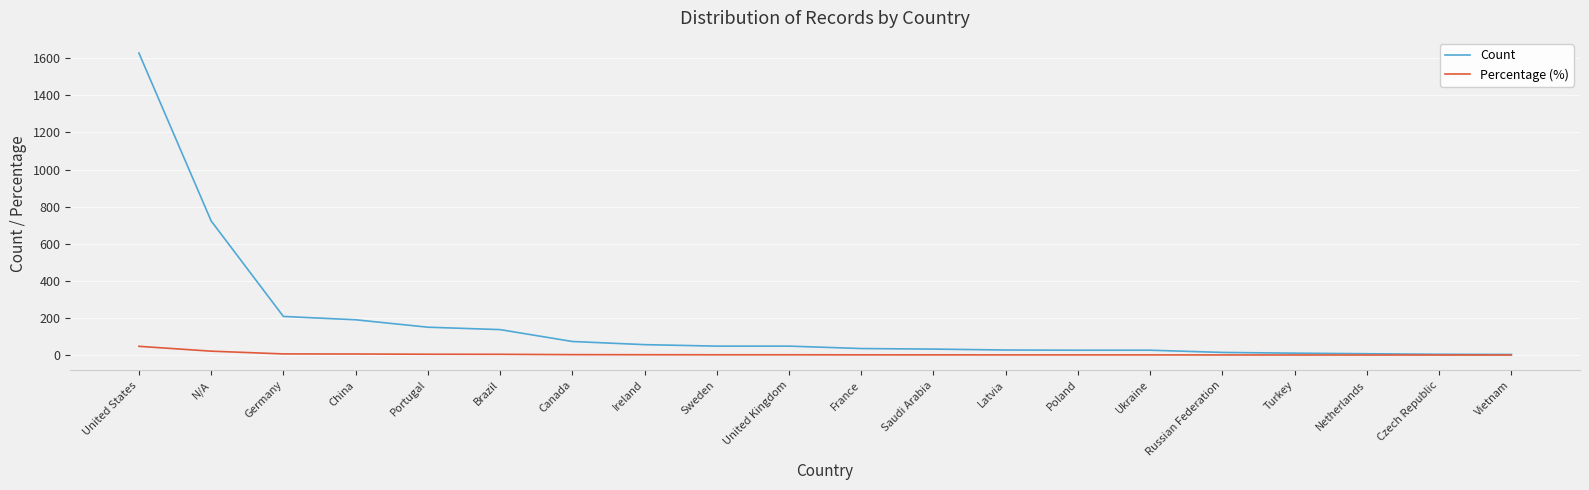

What is the difference between the Count values at Portugal and N/A?

573.0